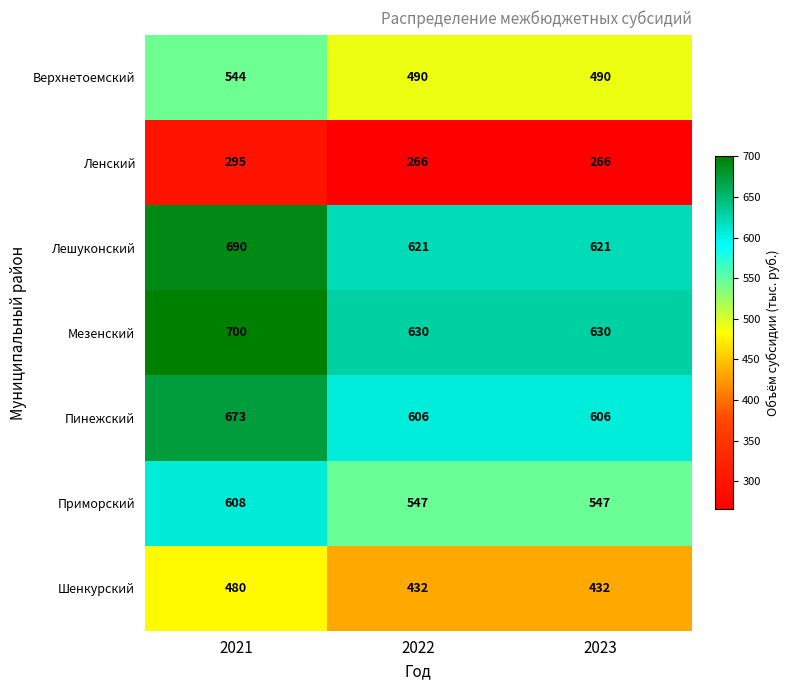

The Верхнетоемский series shows 490 at 2022. True or false?

True